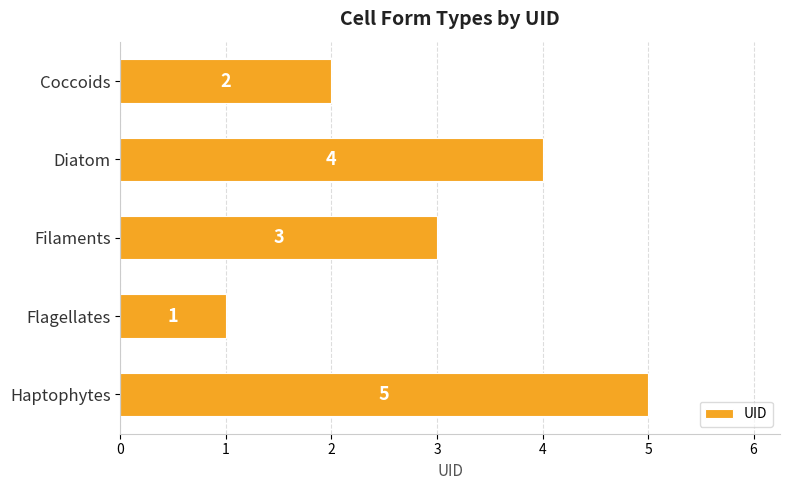

Which has a higher value, Diatom or Flagellates?

Diatom